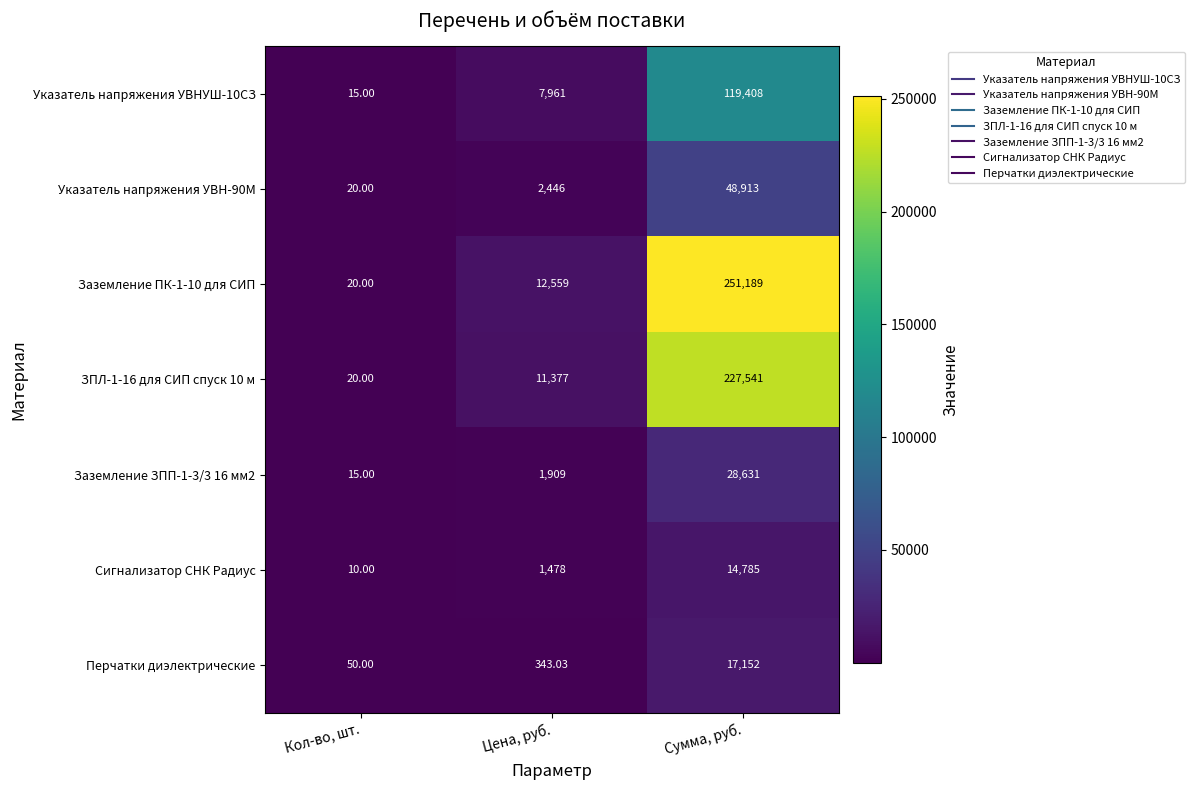

Which series has the largest total across all categories?

Заземление ПК-1-10 для СИП